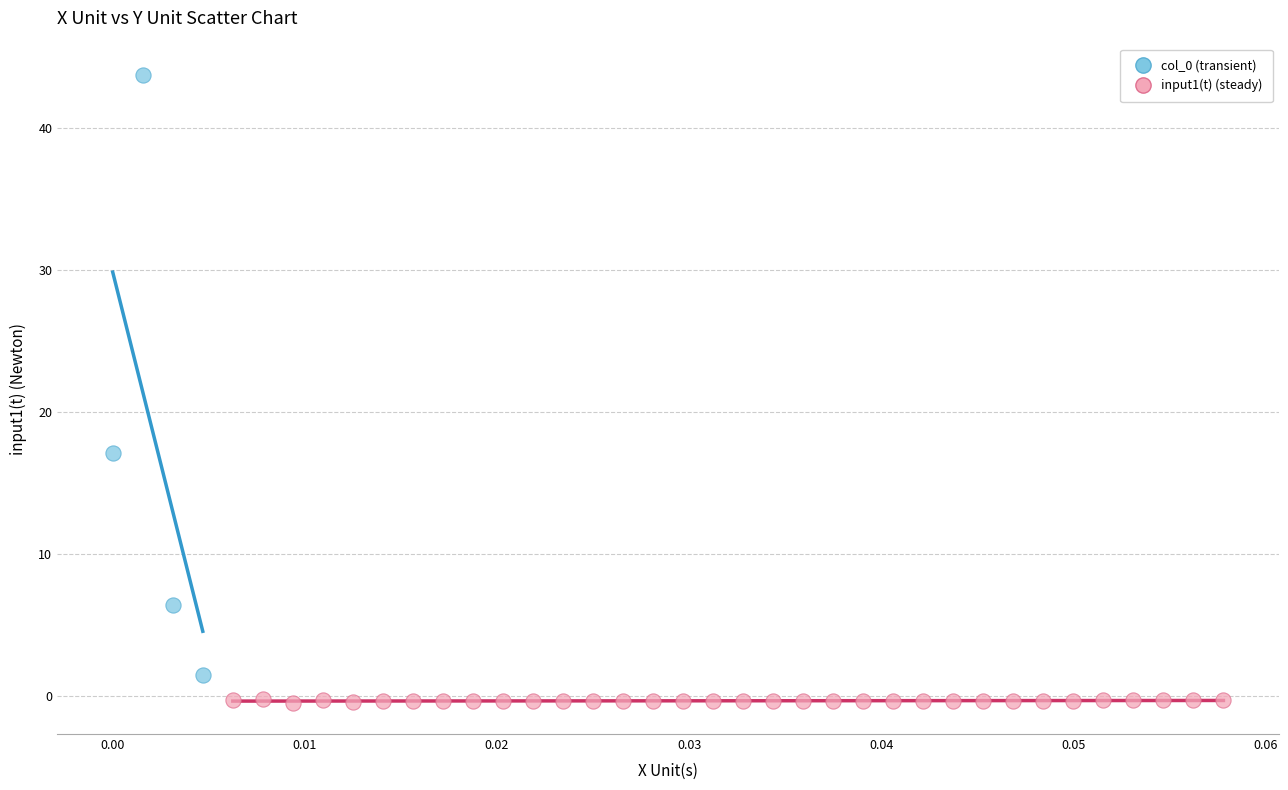

Which series reaches the maximum Y coordinate?

col_0 (transient)